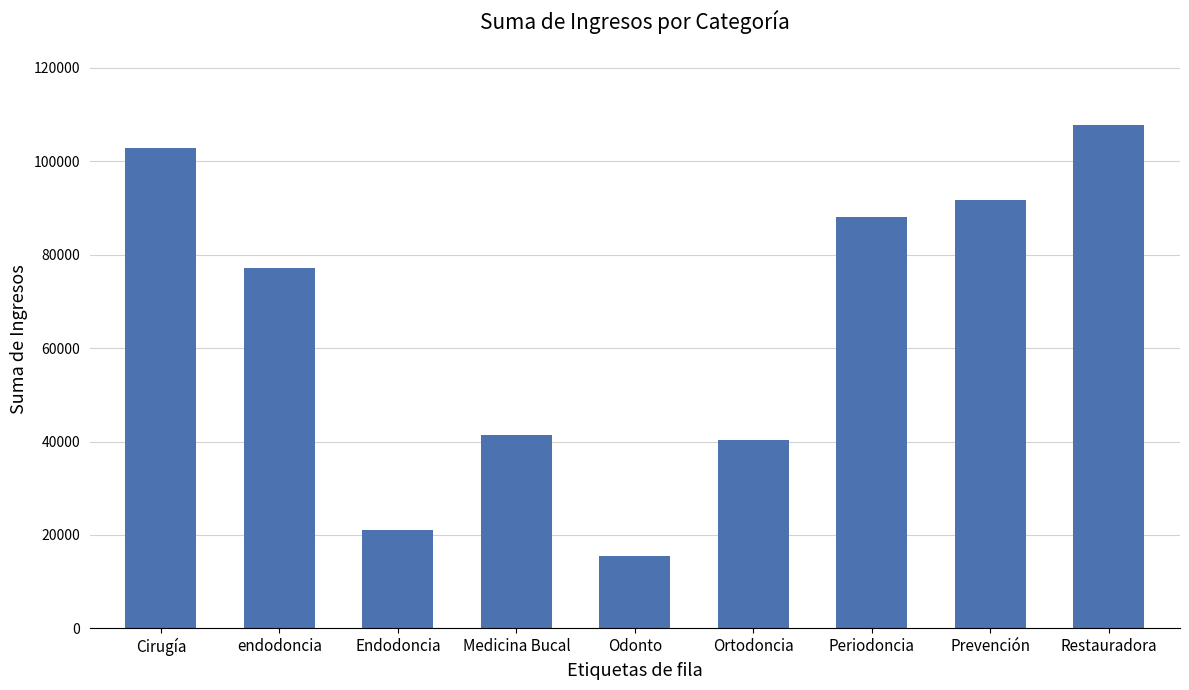

List the labels in order of value, smallest first.

Odonto, Endodoncia, Ortodoncia, Medicina Bucal, endodoncia, Periodoncia, Prevención, Cirugía, Restauradora